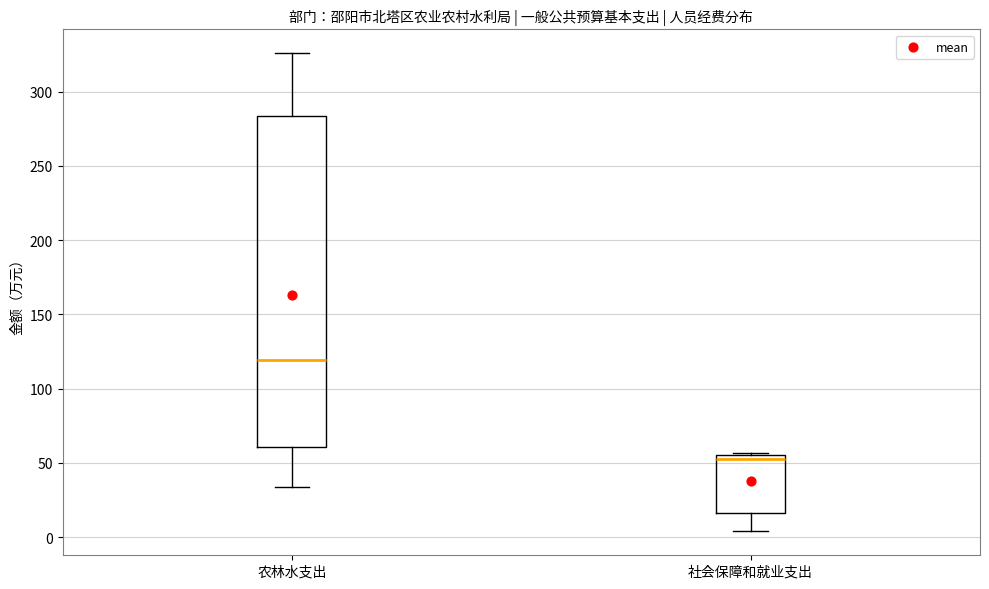

Reading left to right, transcribe this box plot: for each box, give where its median line is, the range the box spans, and where its two whiskers end, as read against the y-axis. The values are not printed on the chart, so give them approximately, as read against the axis.

农林水支出: median 120, box 60 to 285, whiskers 35 to 325
社会保障和就业支出: median 55 (just below the box's upper edge), box 15 to 55, whiskers 5 to 55